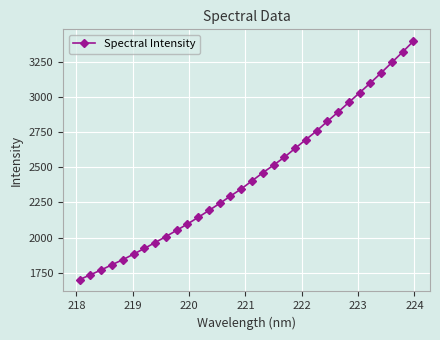

What is the average value?

2436.6